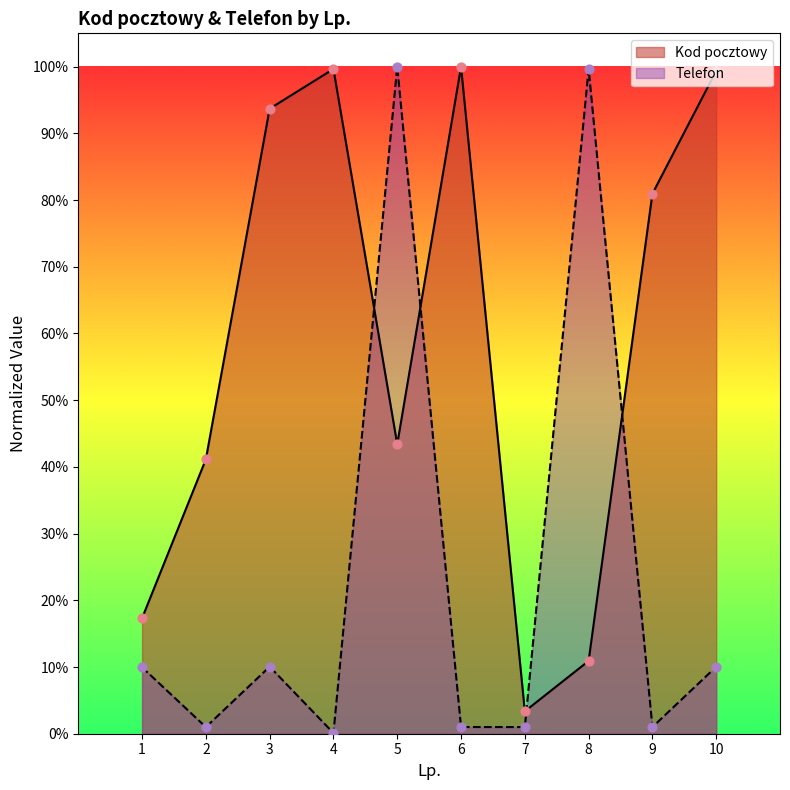

What are all the series names shown in the legend?

Kod pocztowy, Telefon